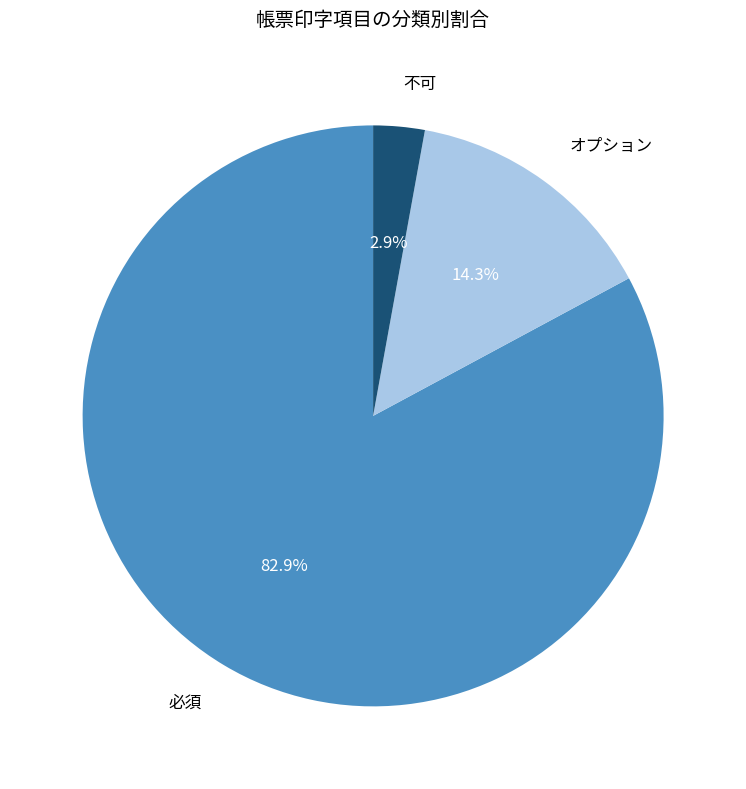

What percentage do 必須 and 不可 together represent?

85.7%